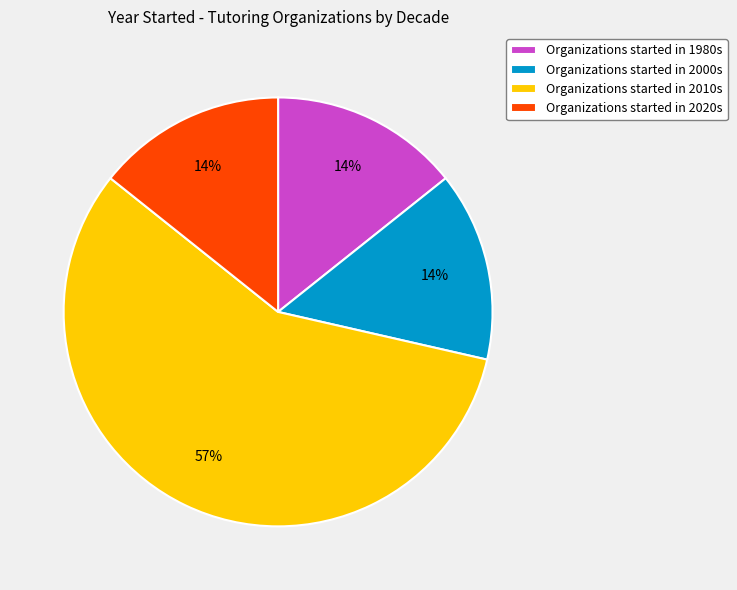

The Organizations started in 1980s slice represents 1% of the pie. True or false?

False